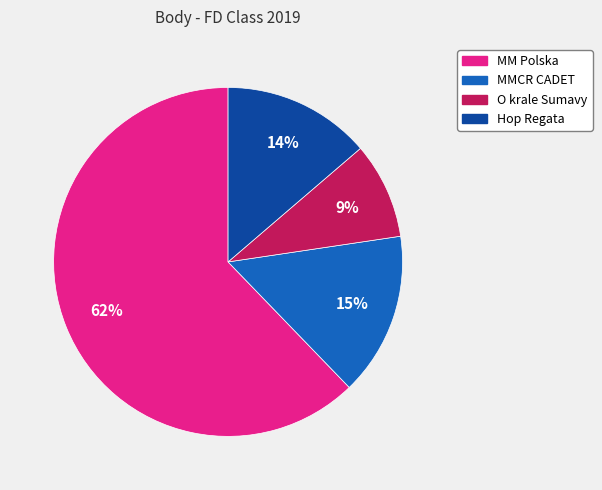

Rank the categories by value from highest to lowest.

MM Polska, MMCR CADET, Hop Regata, O krale Sumavy